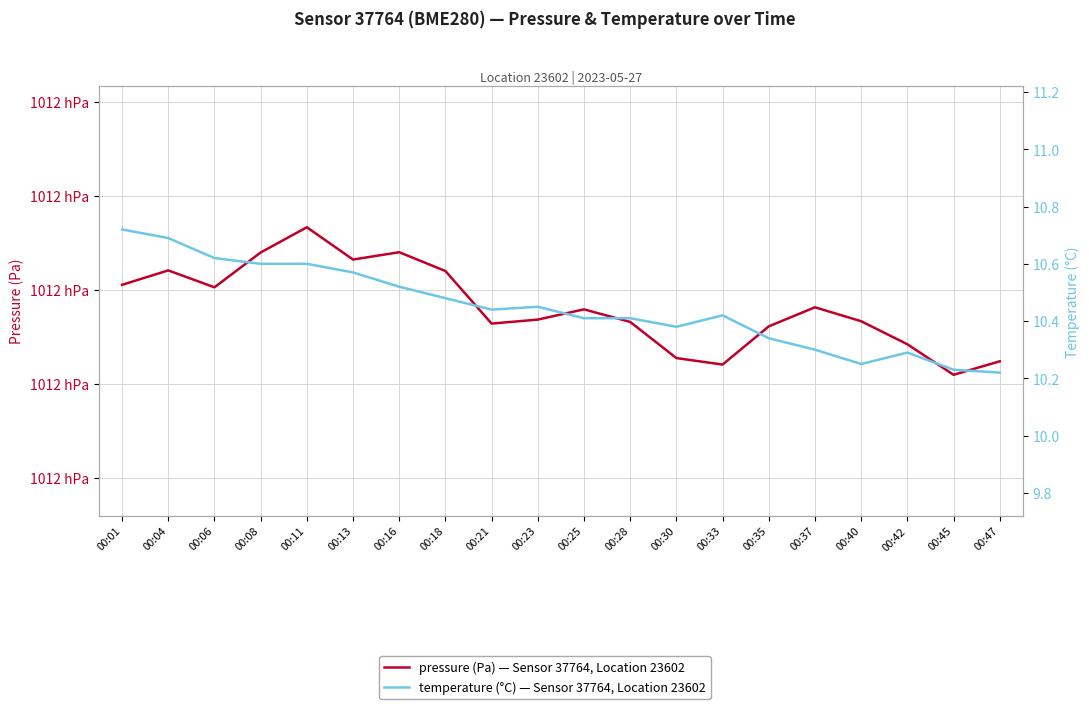

What is the difference between the pressure (Pa) — Sensor 37764, Location 23602 values at 00:18 and 00:35?

11.8